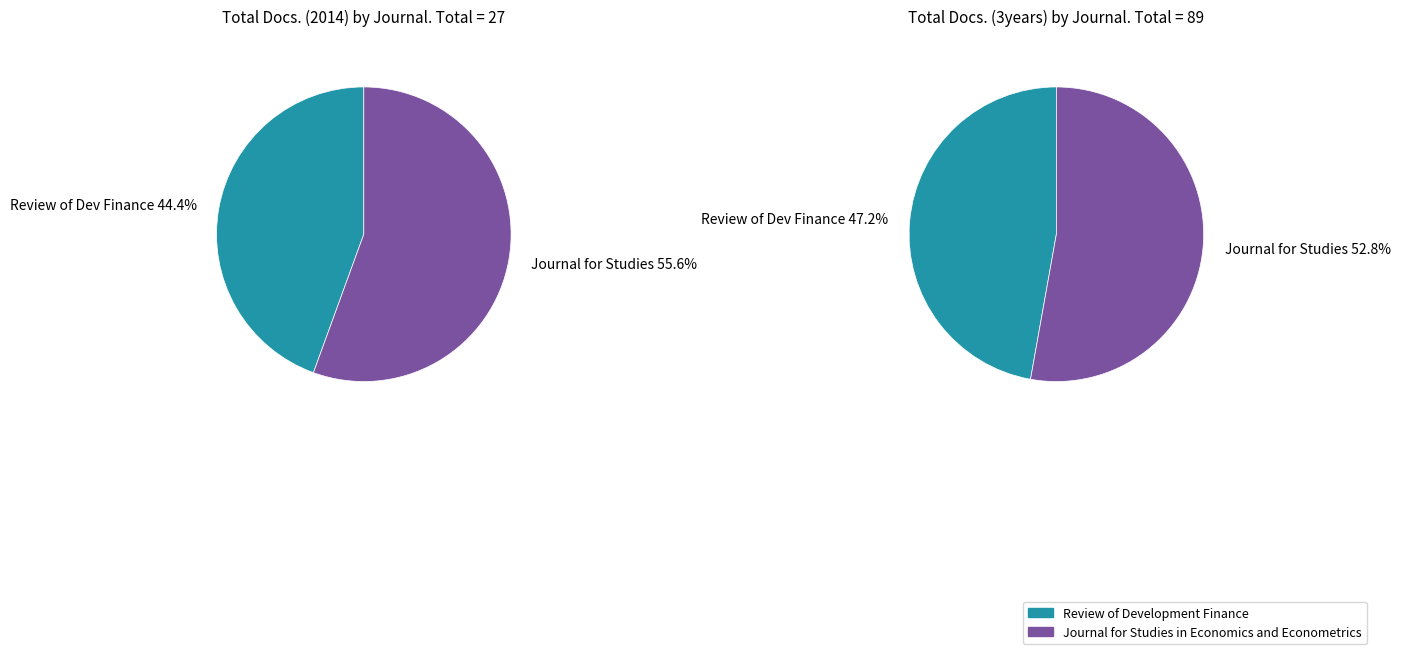

Does Review of Development Finance represent more than half of the total?

No